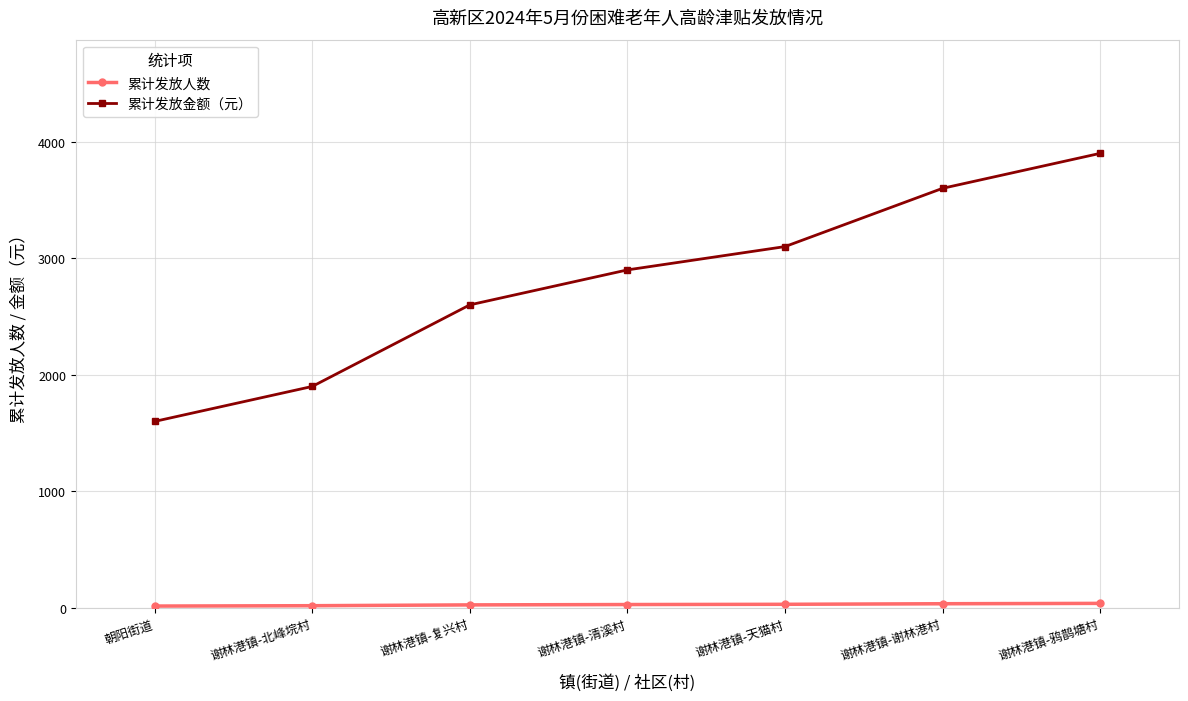

How many values in the 累计发放金额（元） series are below 2900?

3